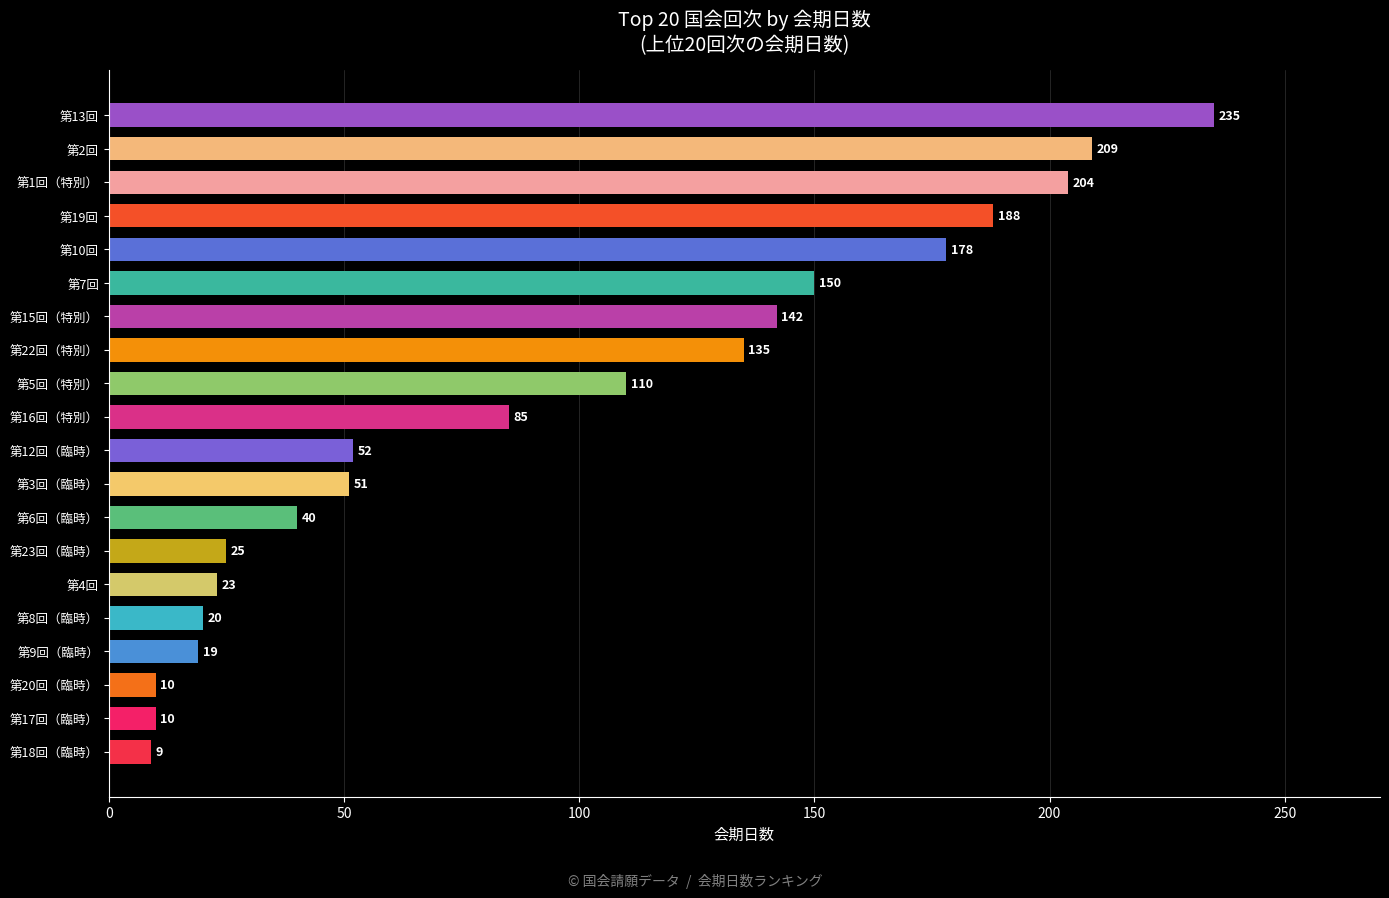

Does the chart contain stacked bars?

No